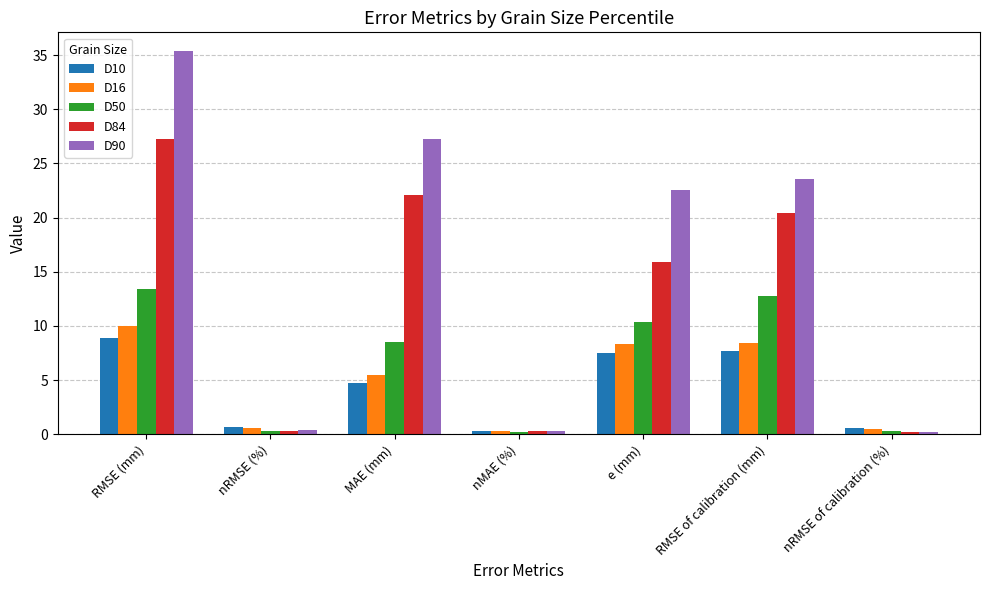

Which series has the largest range (max minus min)?

D90